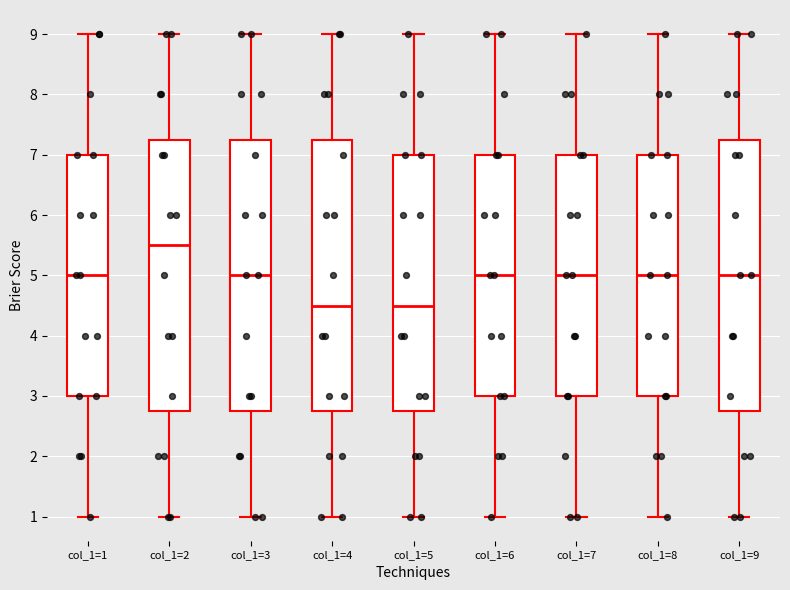

Reading left to right, read every box against the y-axis: the position of its median line, the range the box covers, and the ends of its whiskers. The values are not printed on the chart, so give them approximately, as read against the axis.

col_1=1: median 5.0, box 3.0 to 7.0, whiskers 1.0 to 9.0
col_1=2: median 5.5, box 2.8 to 7.3, whiskers 1.0 to 9.0
col_1=3: median 5.0, box 2.8 to 7.3, whiskers 1.0 to 9.0
col_1=4: median 4.5, box 2.8 to 7.3, whiskers 1.0 to 9.0
col_1=5: median 4.5, box 2.8 to 7.0, whiskers 1.0 to 9.0
col_1=6: median 5.0, box 3.0 to 7.0, whiskers 1.0 to 9.0
col_1=7: median 5.0, box 3.0 to 7.0, whiskers 1.0 to 9.0
col_1=8: median 5.0, box 3.0 to 7.0, whiskers 1.0 to 9.0
col_1=9: median 5.0, box 2.8 to 7.3, whiskers 1.0 to 9.0